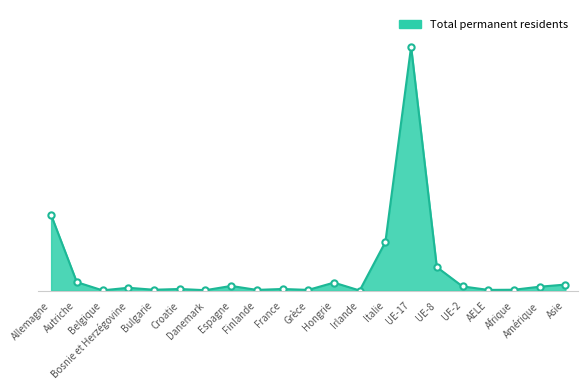

The chart shows a value of 555 at Italie. True or false?

False